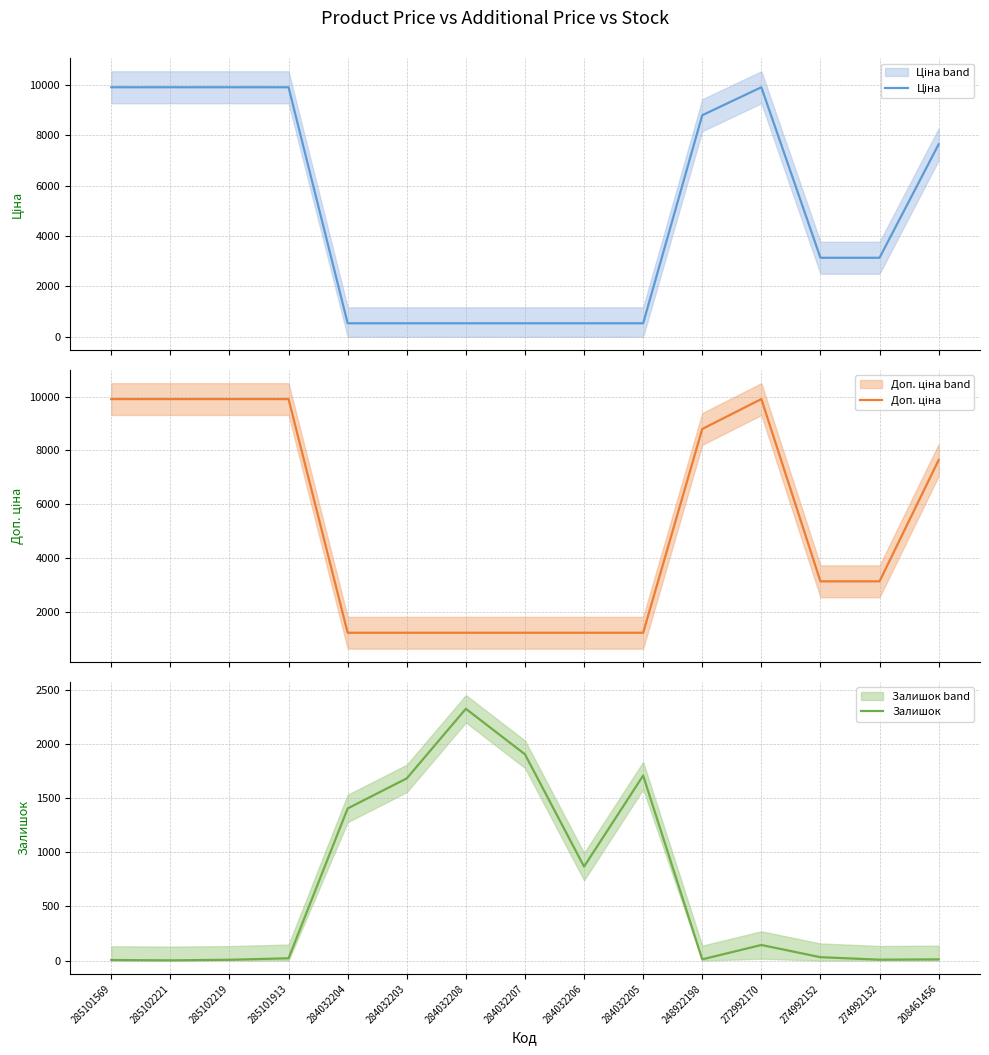

At which label does Залишок reach its peak?

284032208